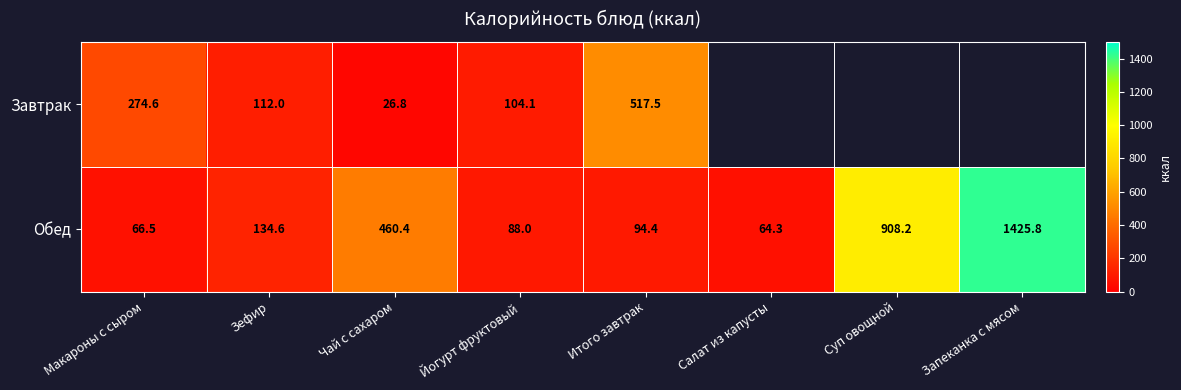

What is the average value of the Обед series?

405.3